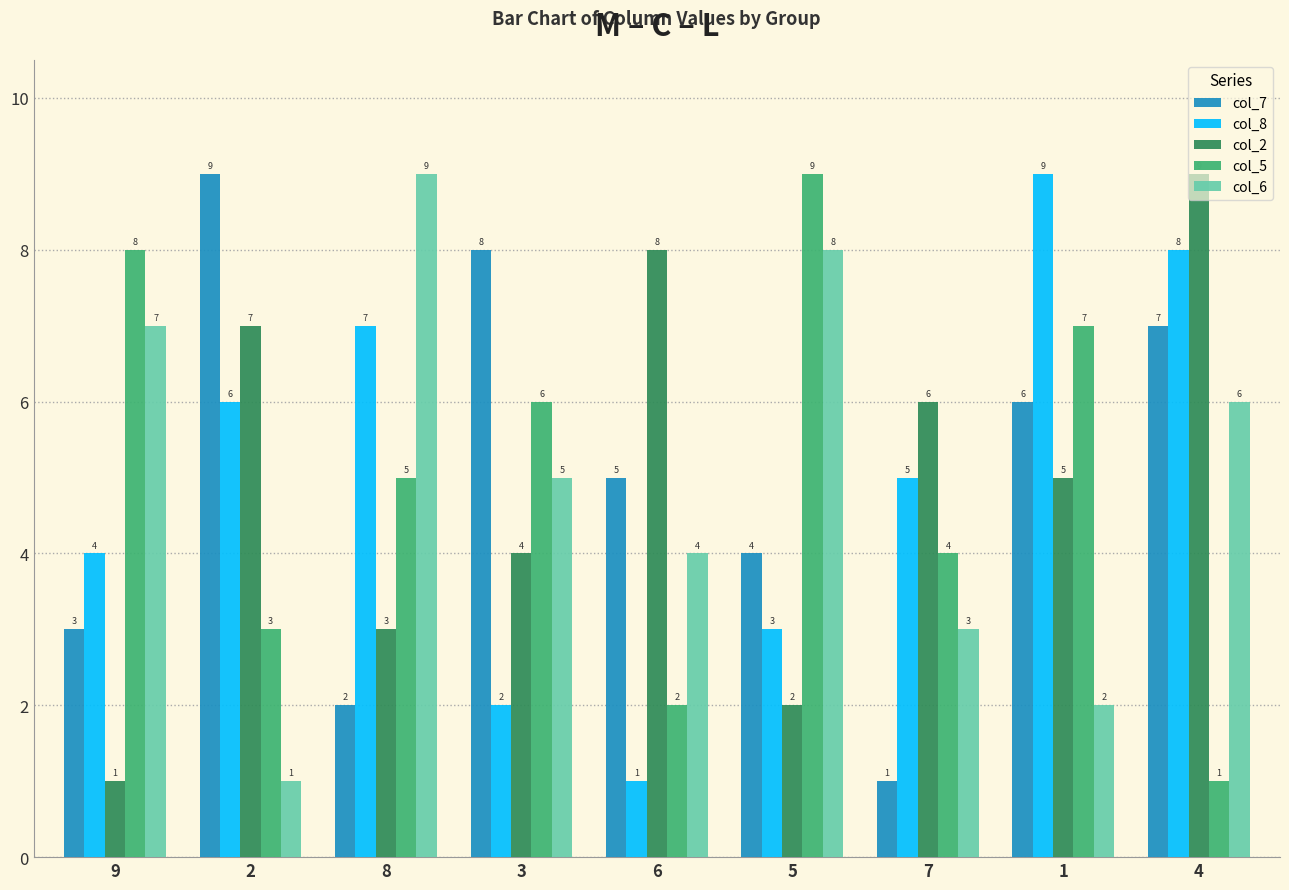

What is the total value across all series at 9?

23